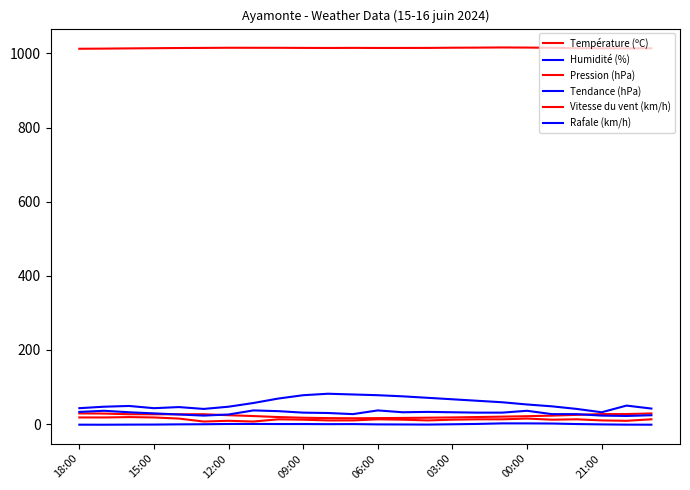

At which category does Pression (hPa) reach its first local peak?

12:00